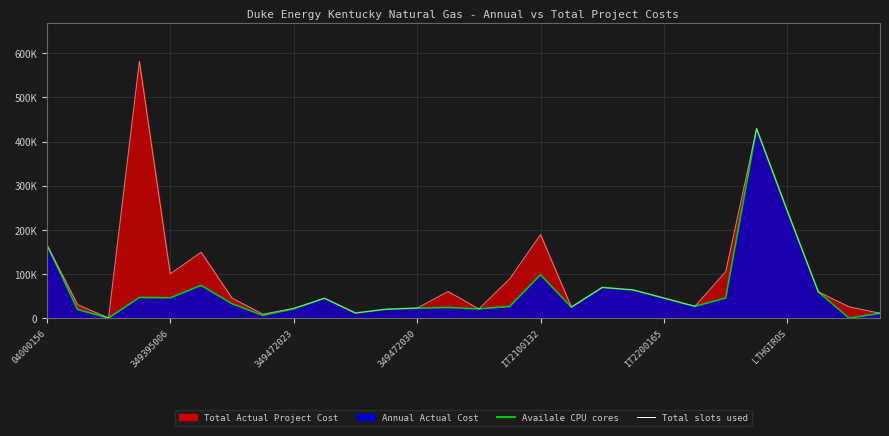

Reading right to left, transcribe all the data shown in this chart.

Availale CPU cores analog: 11370.9	284.1	59805.5	242278.6	429016.2	45863.3	26945.0	45605.2	64084.2	69714.3	25169.5	98572.7	26823.0	21111.4	24375.3	22910.8	20415.4	11763.2	45230.7	21423.5	6385.4	33055.6	74299.2	46331.3	47122.3	490.2	19867.7	166841.8
Total slots used analog: 11370.9	25854.6	59805.5	242278.6	429016.2	105617.7	26945.0	45605.2	64084.2	69714.3	25169.5	189394.5	89401.7	21111.4	60635.3	22910.8	20415.4	11763.2	45230.7	22331.1	9379.5	45575.1	149486.7	100593.8	581535.8	490.2	30639.5	166841.8